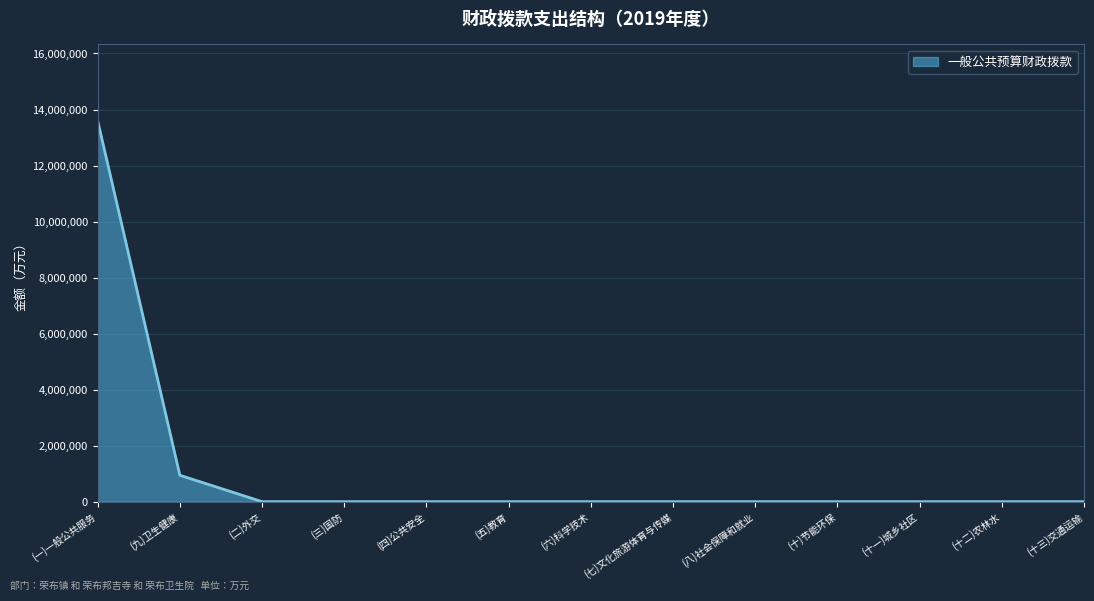

The chart shows a value of 943208 at (九)卫生健康. True or false?

True